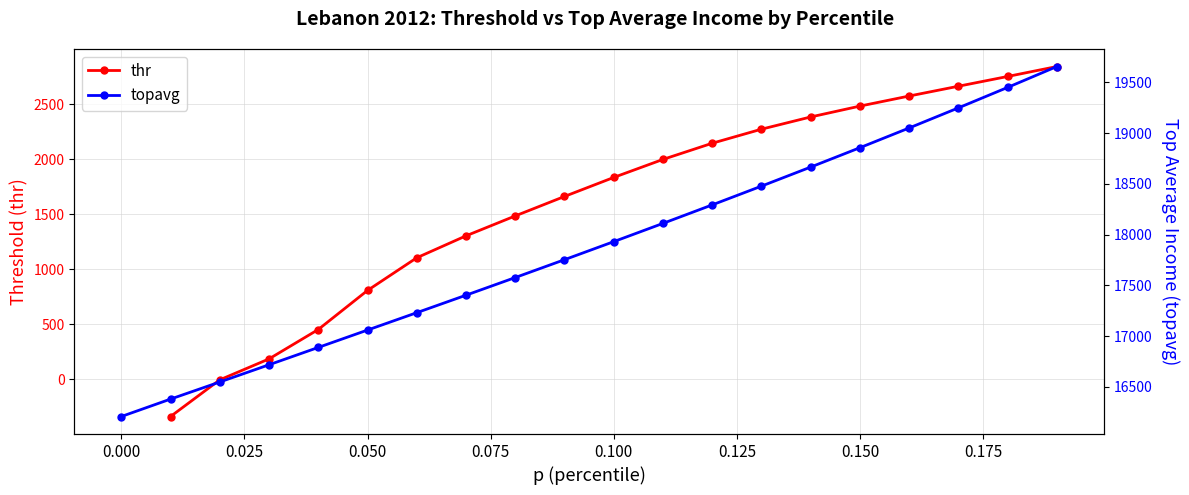

What is the highest value of the thr series?

2840.7